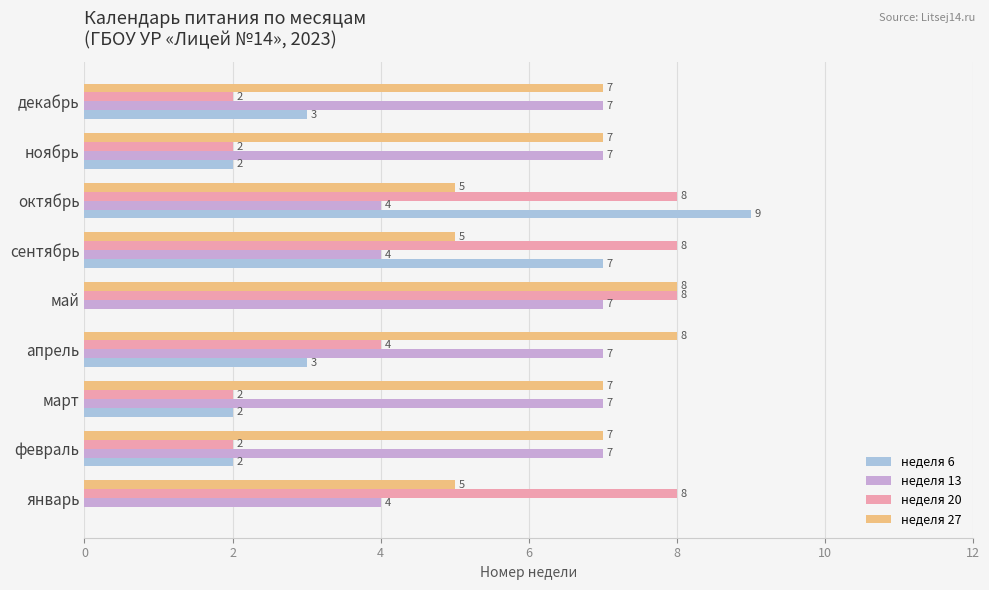

What is the sum of all неделя 20 values?

44